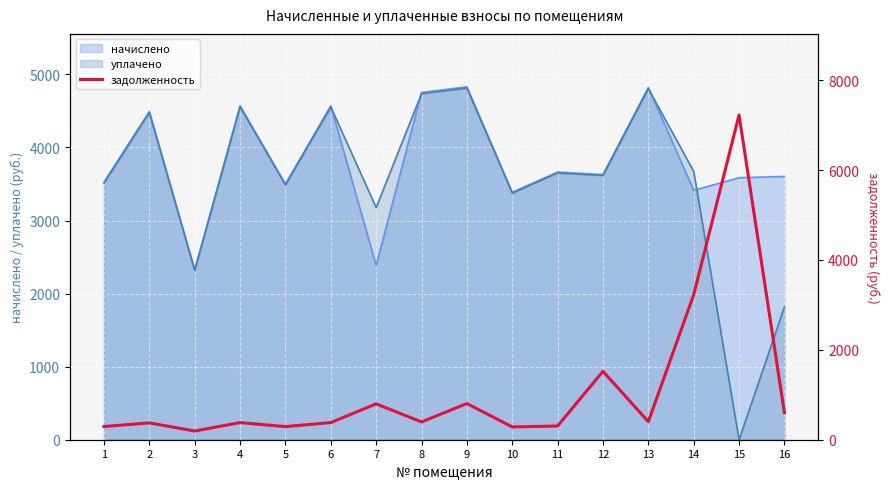

The value at 10 is 284.1. True or false?

True